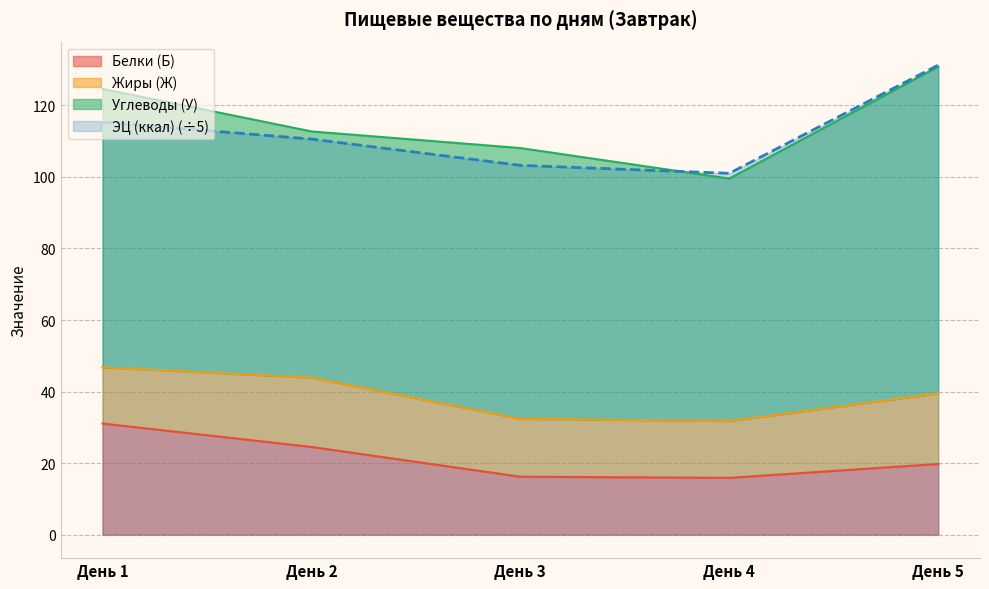

What is the minimum value for ЭЦ (ккал) (÷5)?

101.0